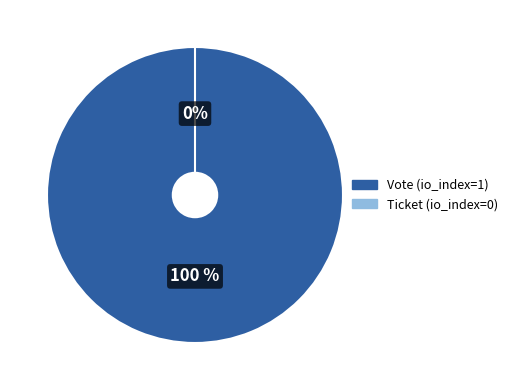

What is the change in value from Vote (io_index=1) to Ticket (io_index=0)?

-1